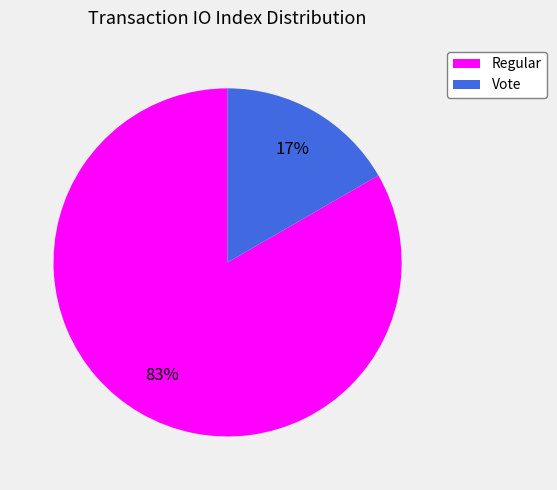

The Vote slice represents 3% of the pie. True or false?

False